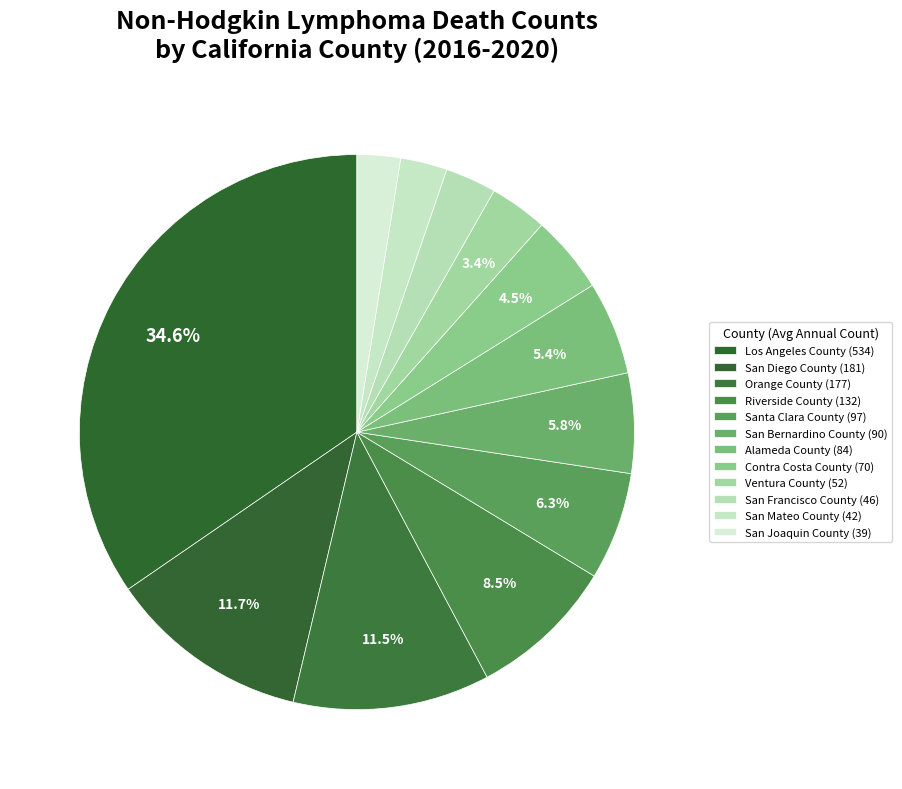

Count the number of slices in the pie.

12